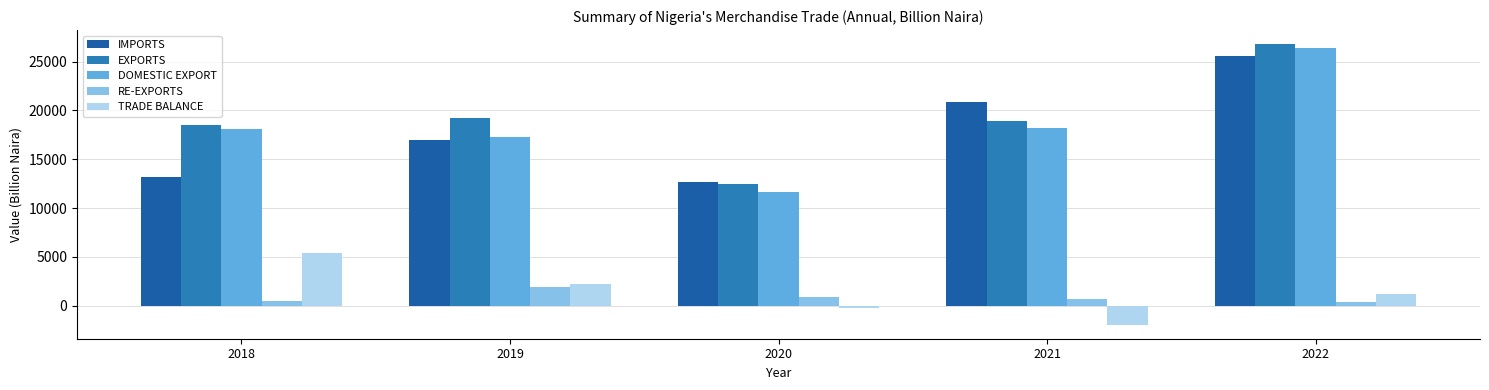

What are all the series names shown in the legend?

IMPORTS, EXPORTS, DOMESTIC EXPORT, RE-EXPORTS, TRADE BALANCE